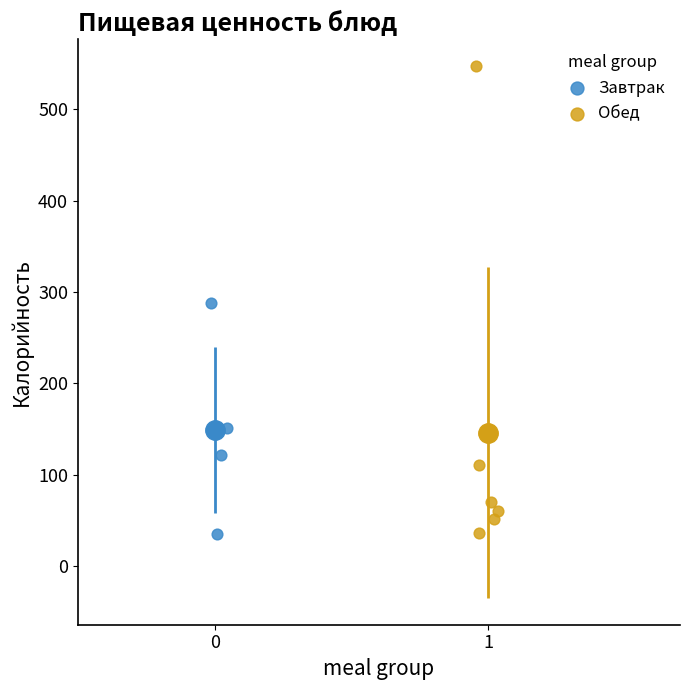

Which series has the widest spread of Y values?

Обед